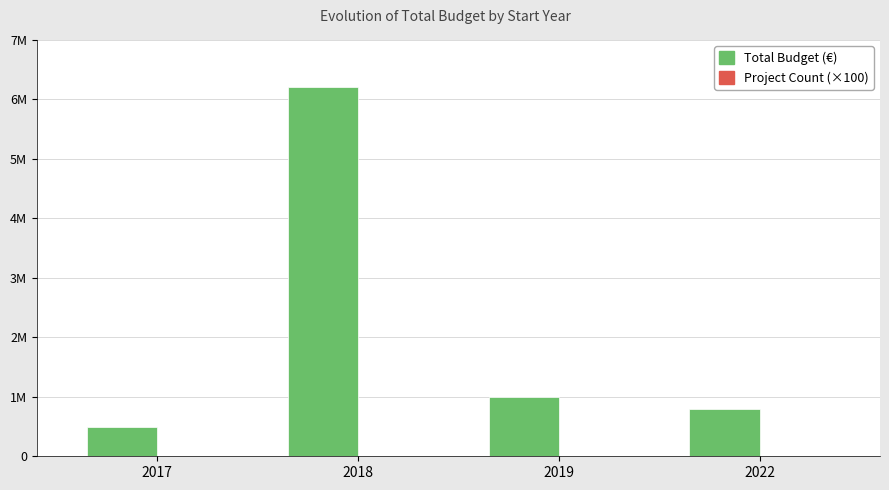

Does the chart contain stacked bars?

No